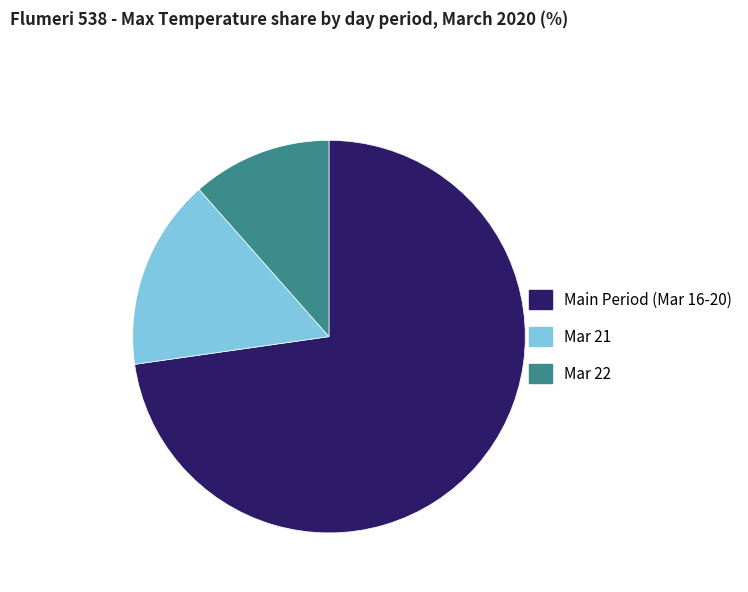

Which slice is the smallest?

Mar 22